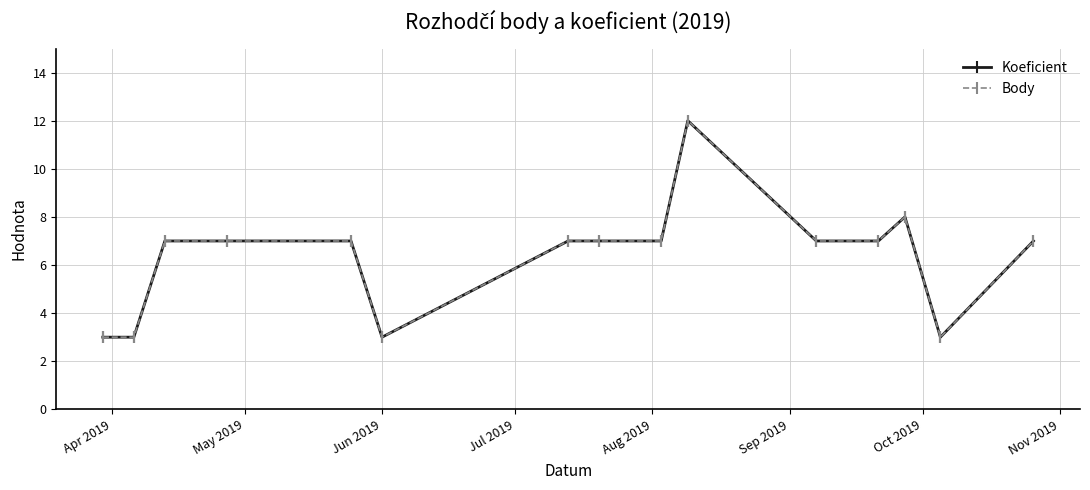

Is this an area chart (filled region under the line)?

No